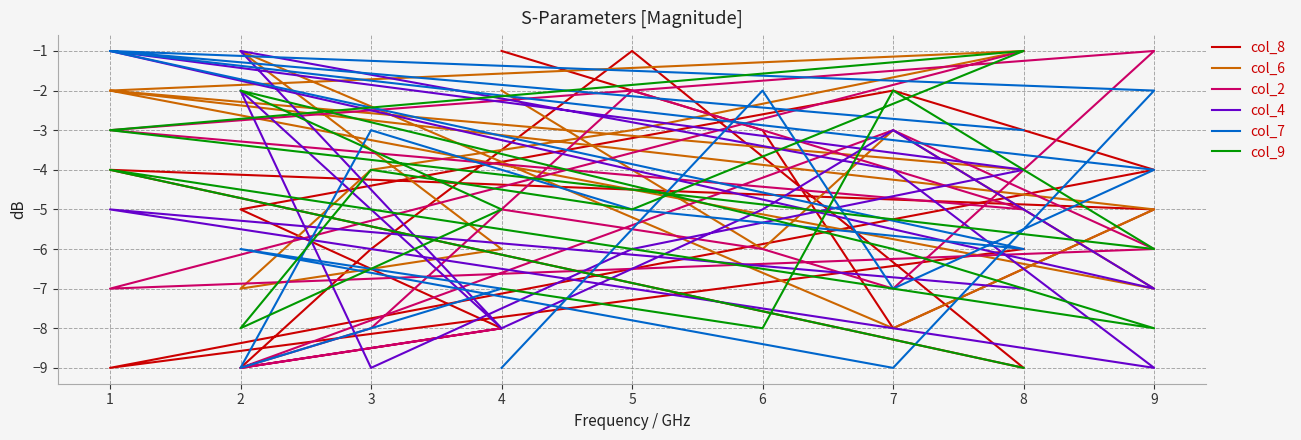

What are all the series names shown in the legend?

col_8, col_6, col_2, col_4, col_7, col_9